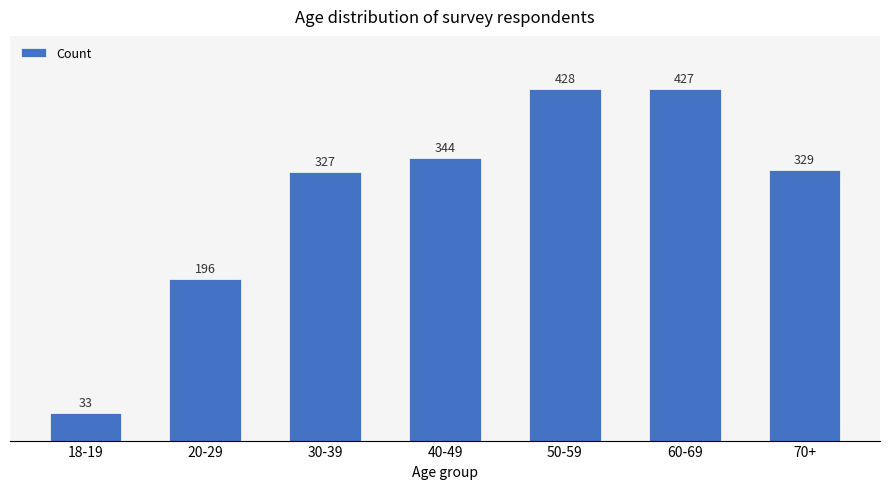

What is the average value?

298